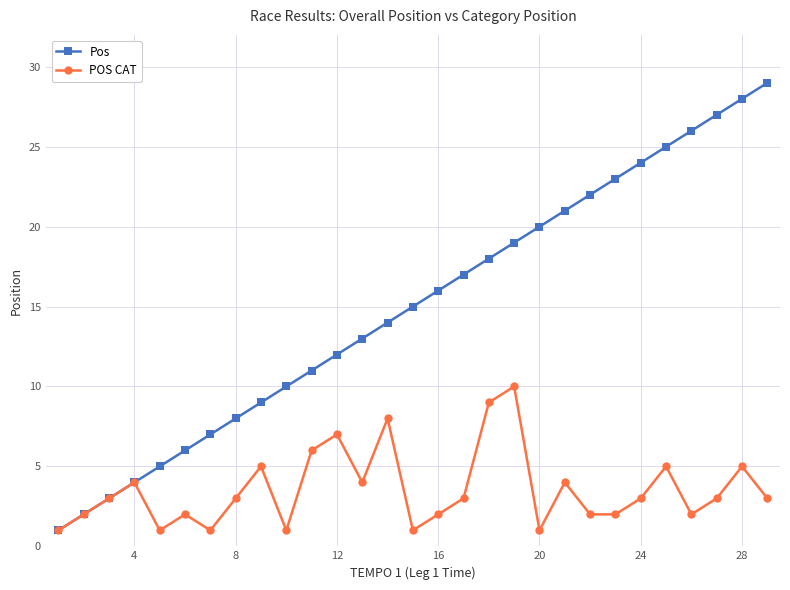

True or false: Pos has more than 2 points higher than both neighbors.

False